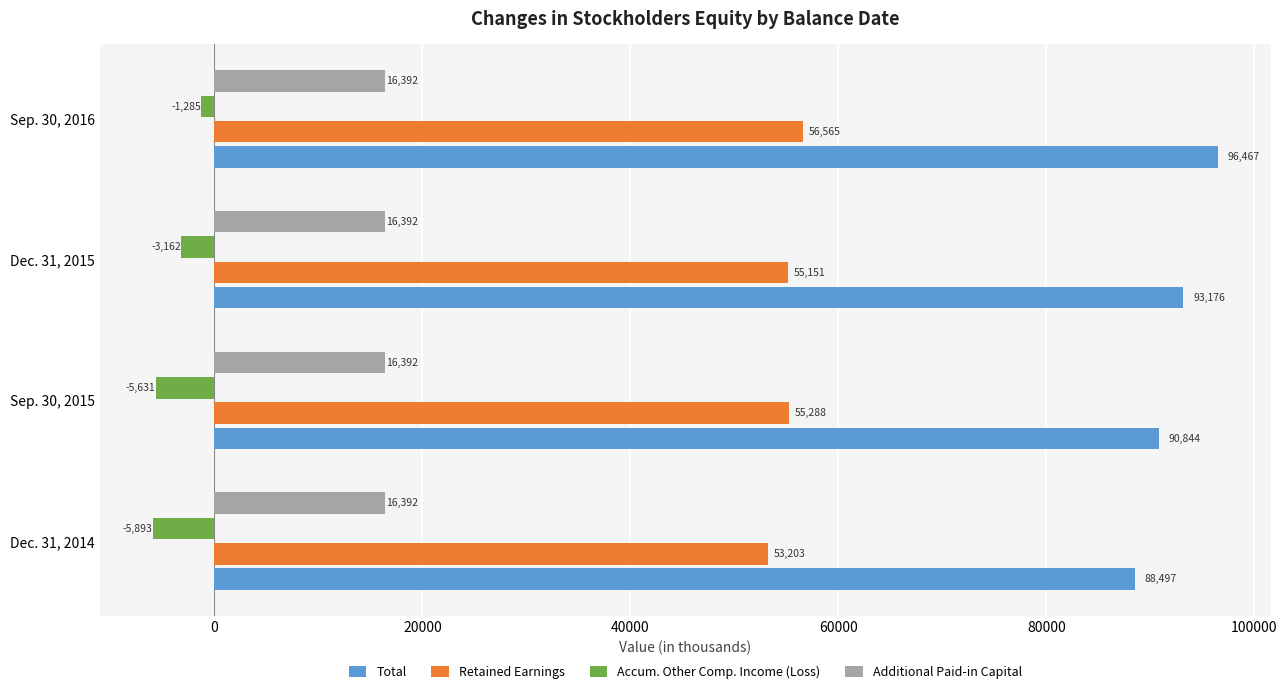

What value does the Additional Paid-in Capital series have at Sep. 30, 2016?

16392